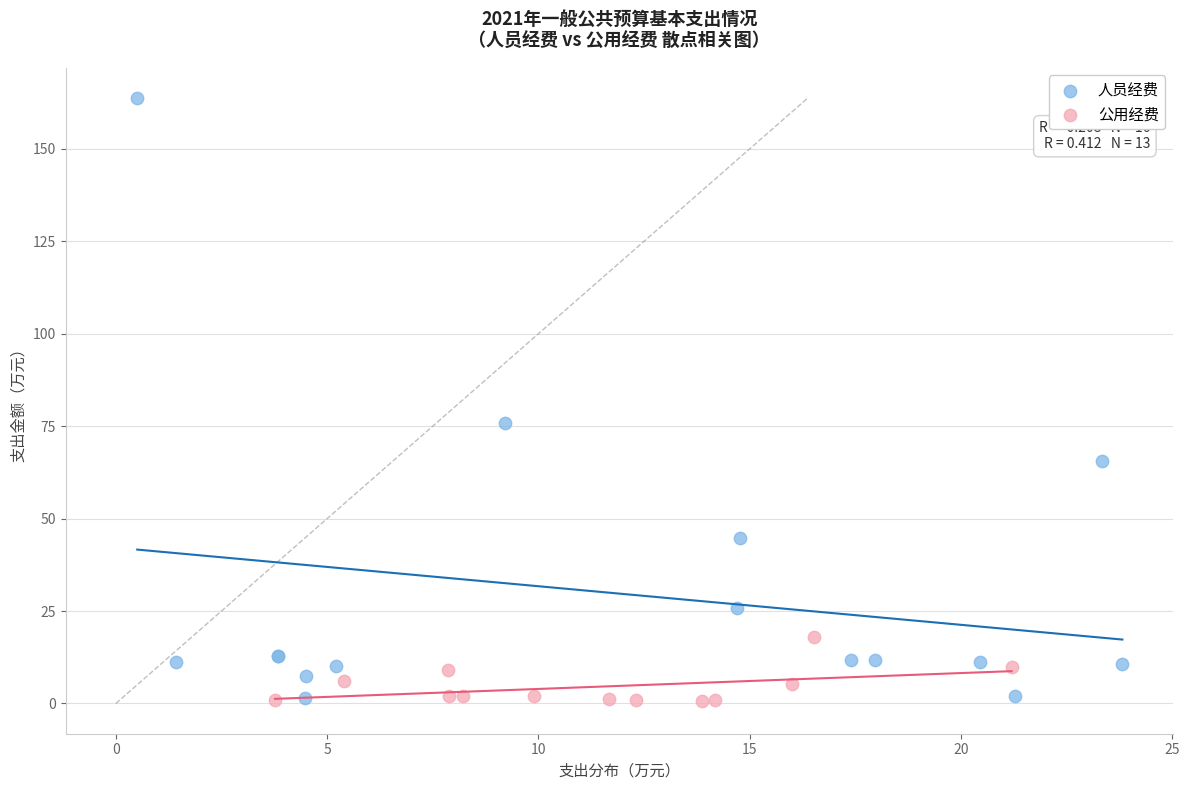

Which series has the widest spread of Y values?

人员经费